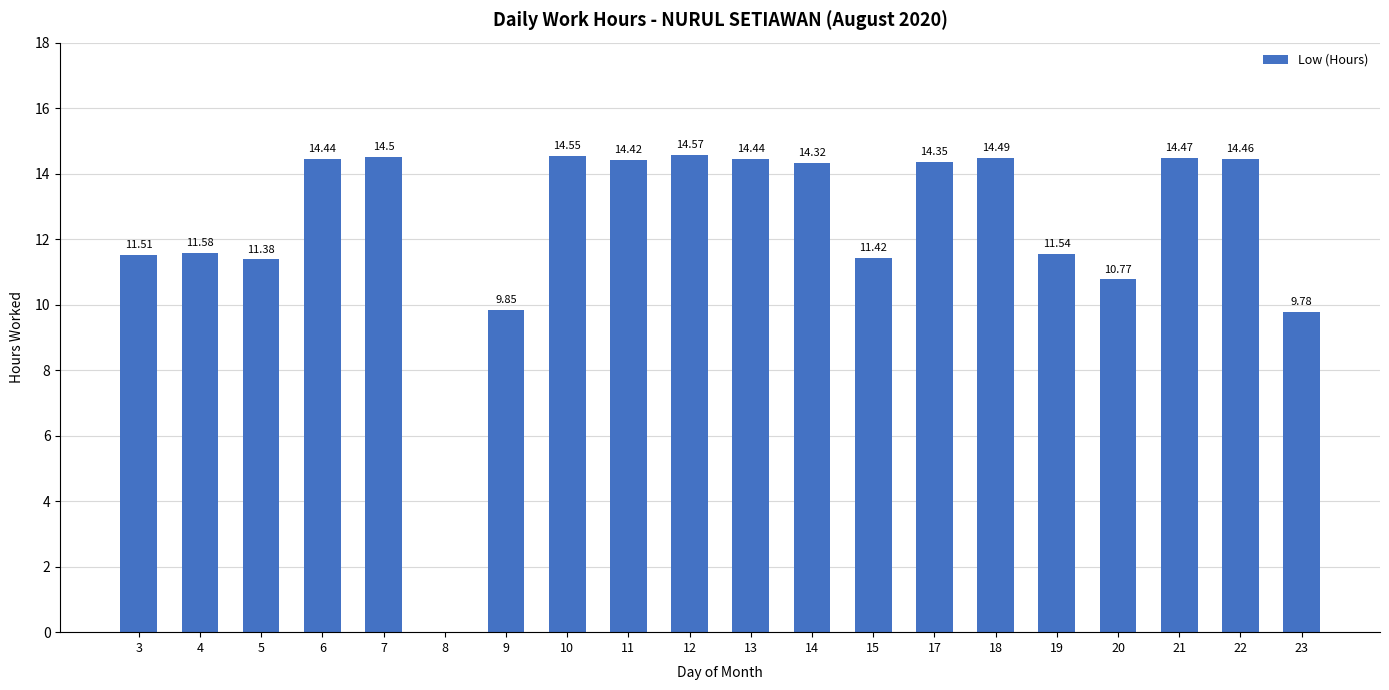

What is the sum of the values at 8 and 19?

11.5